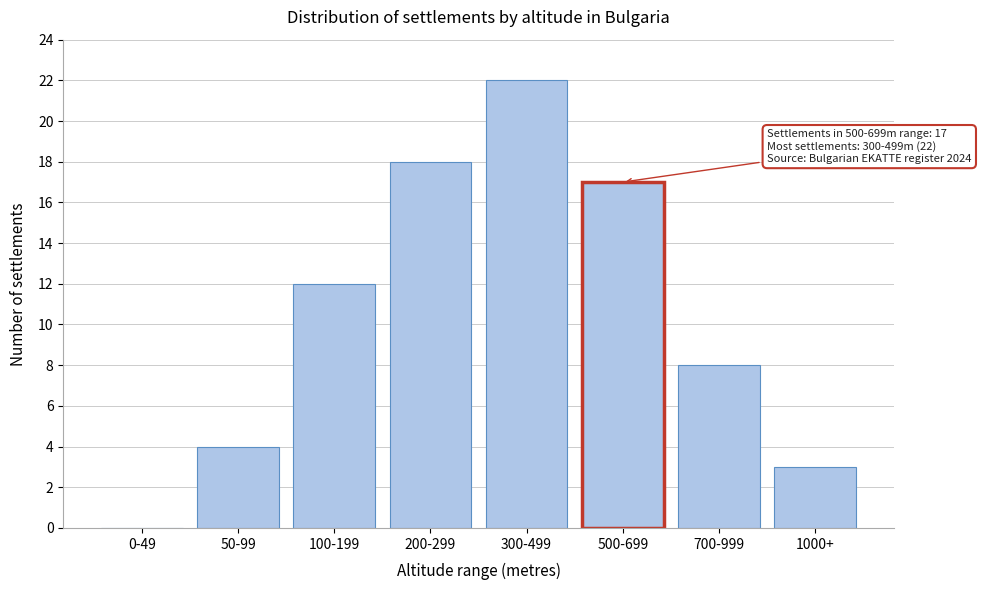

Reading right to left, what are all the values shown in this chart?

1000+=3	700-999=8	500-699=17	300-499=22	200-299=18	100-199=12	50-99=4	0-49=0